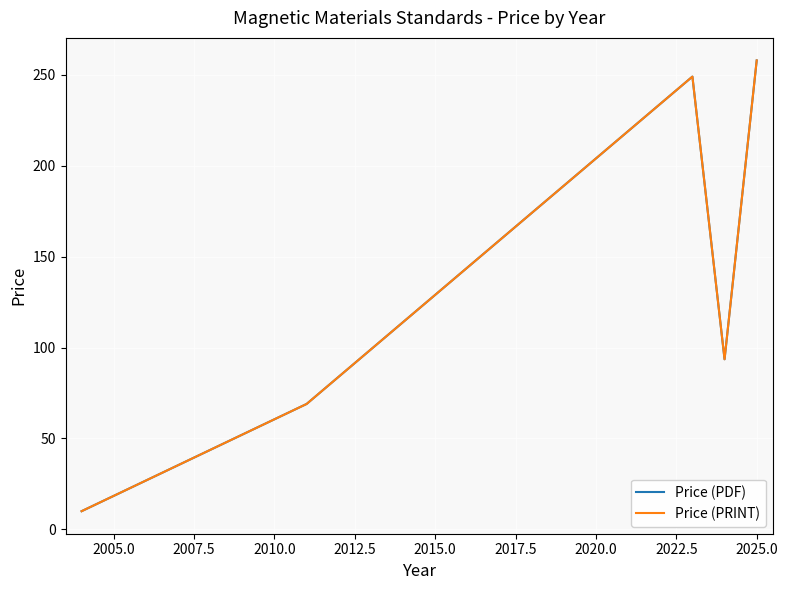

How many lines are shown in the chart?

2